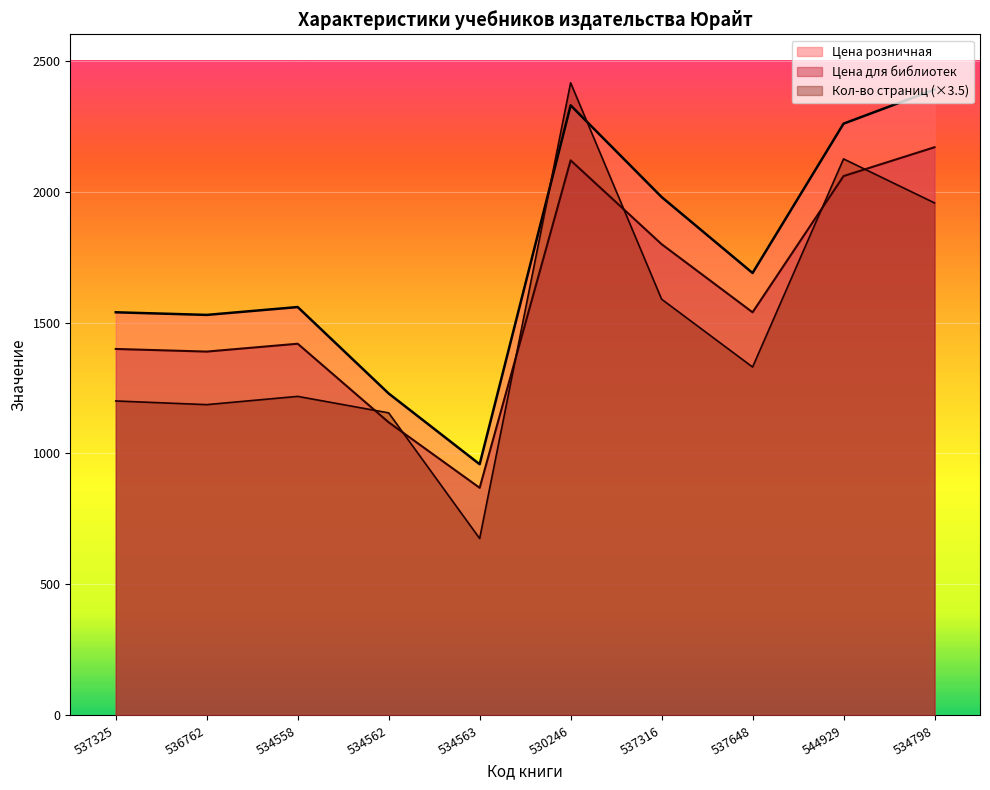

What value does the Цена для библиотек series have at 534798?

2169.0